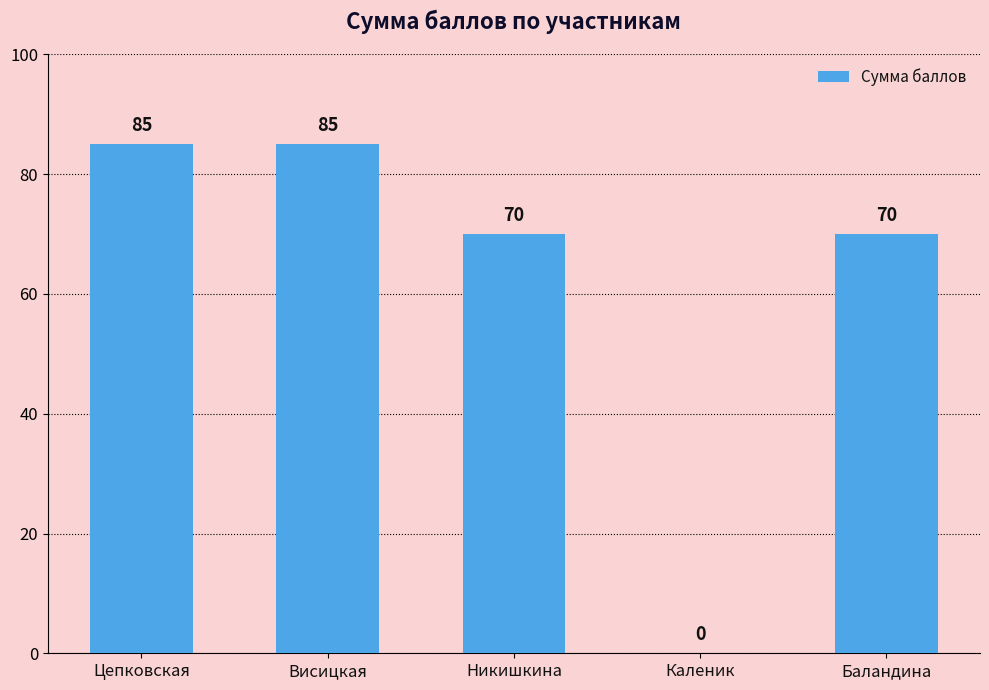

What is the ratio of the value at Цепковская to the value at Баландина?

1.2